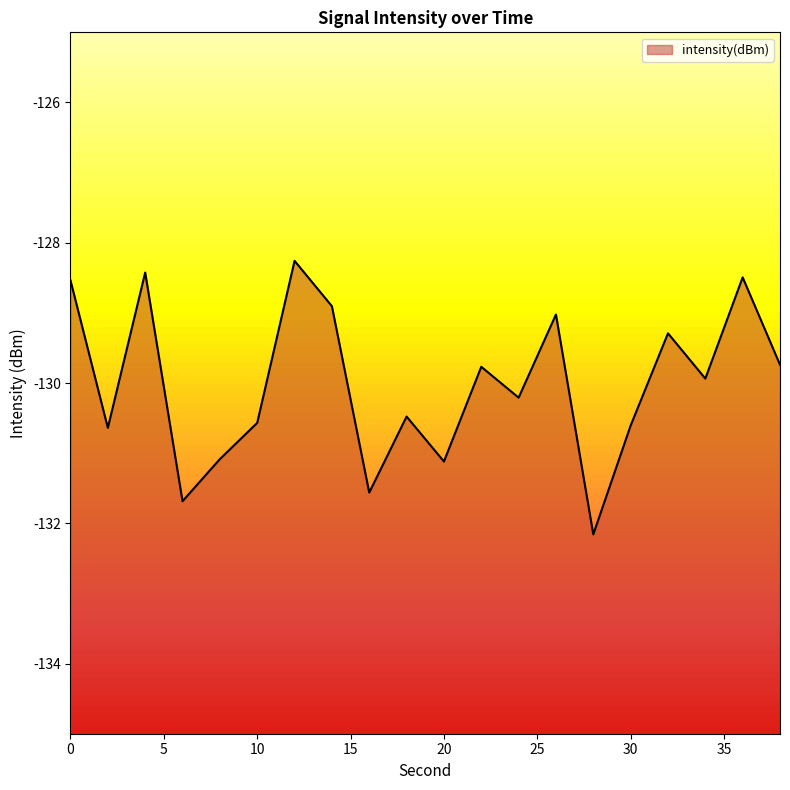

What is the maximum value shown in the chart?

-128.3